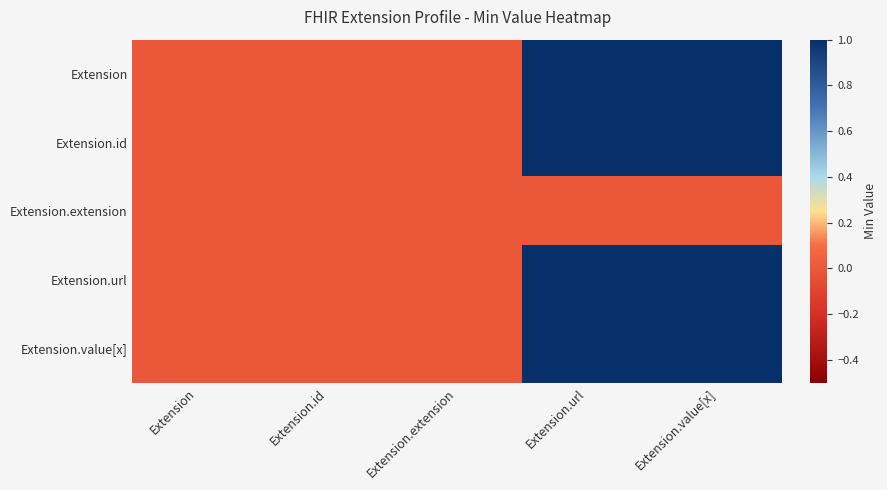

List the series in order of their peak value, lowest first.

Extension.extension, Extension, Extension.id, Extension.url, Extension.value[x]